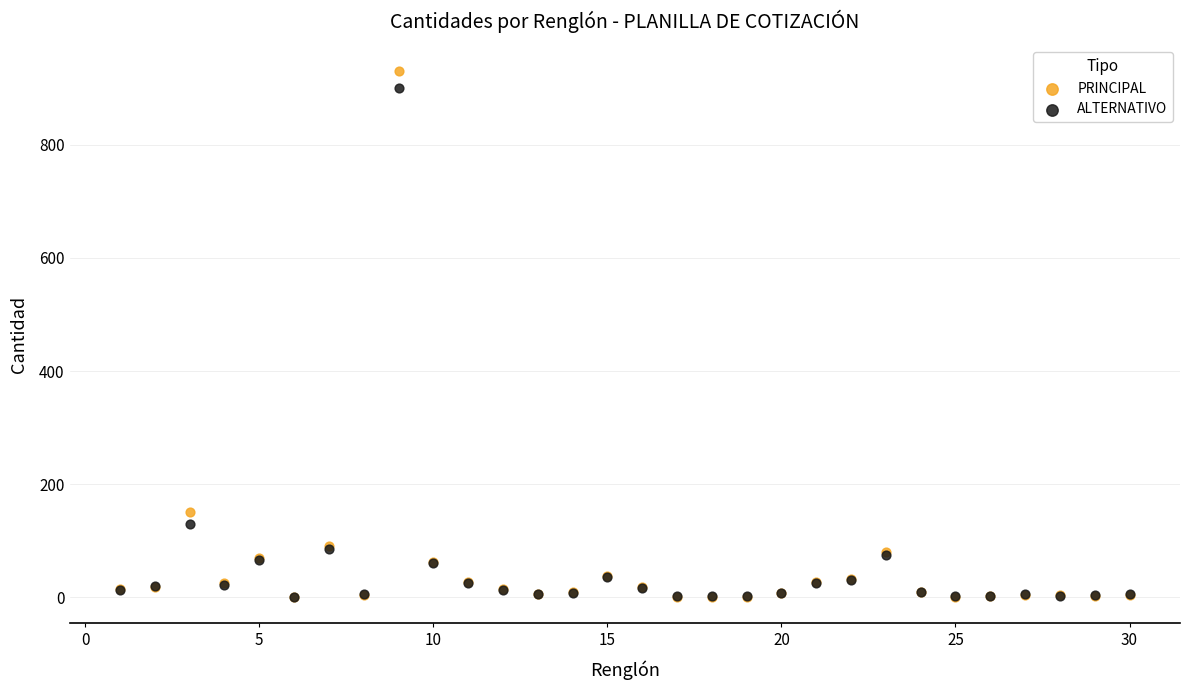

Which series has the widest spread of Y values?

PRINCIPAL